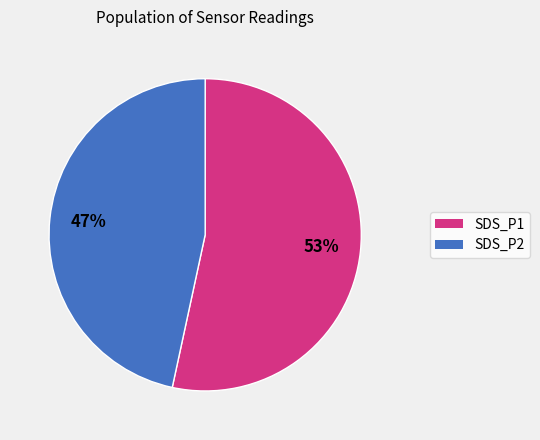

To the nearest percent, what portion does SDS_P2 represent?

47%